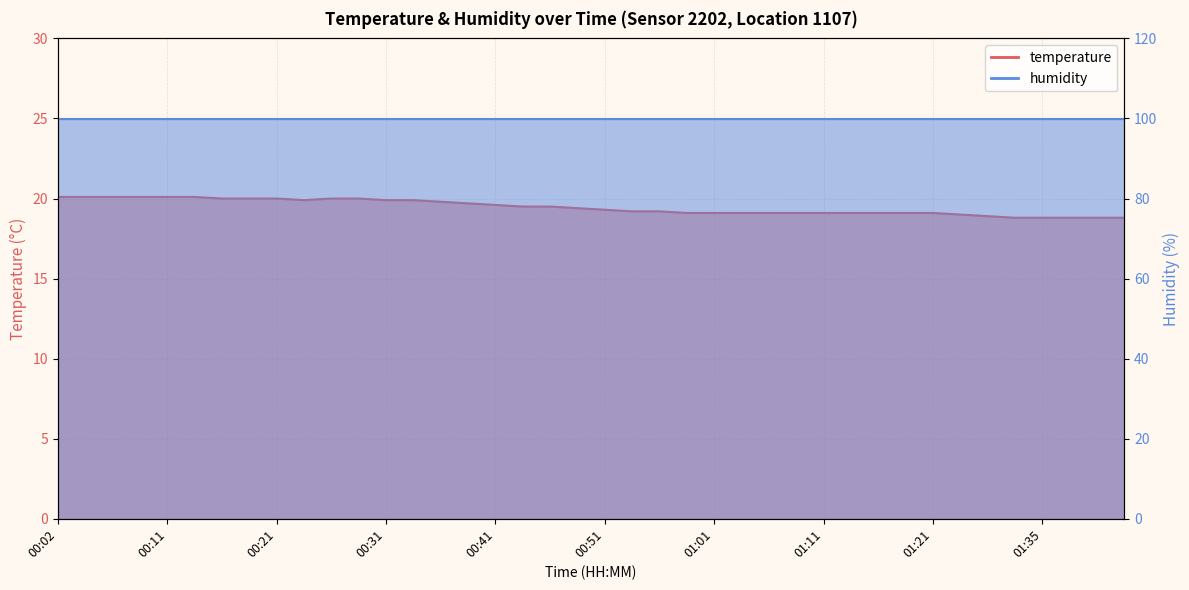

Which has a higher value, 01:42 or 01:14?

01:14